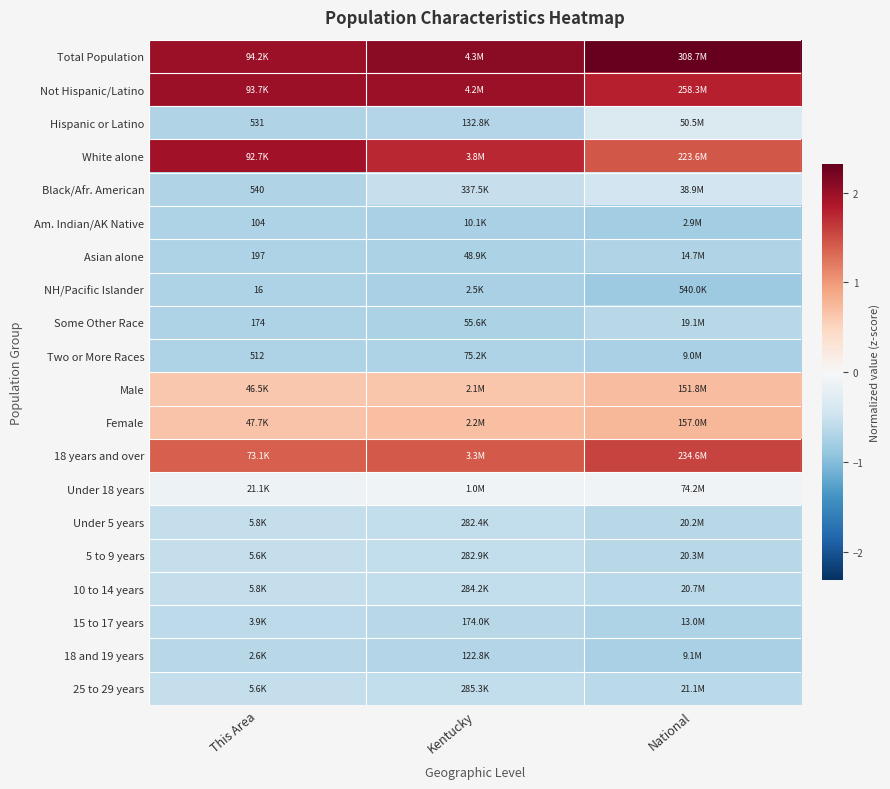

Between Kentucky and This Area, which is larger?

Kentucky